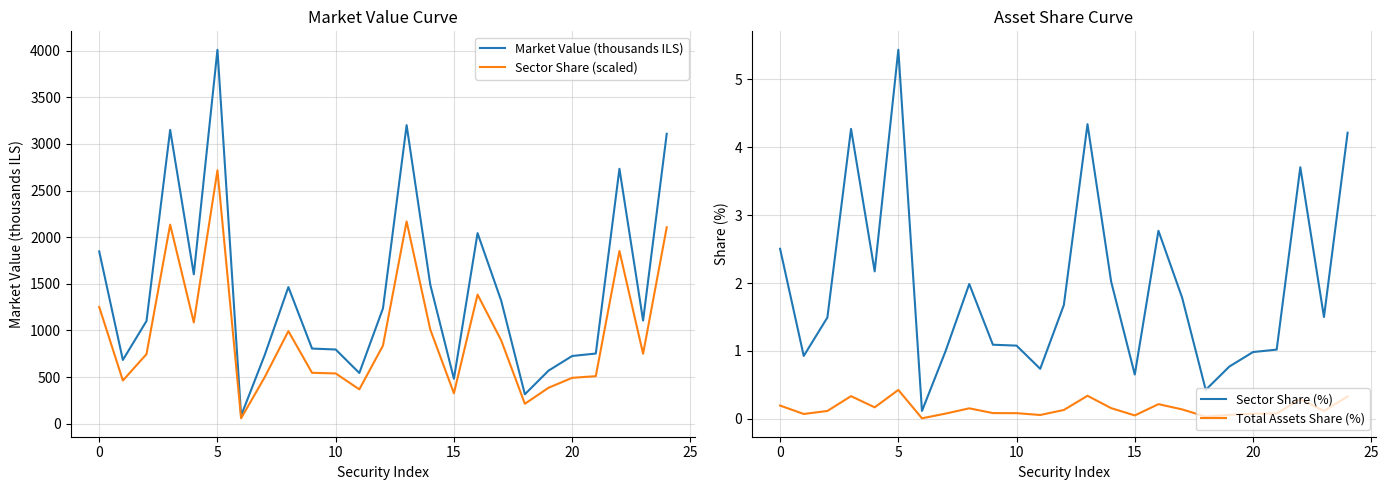

What is the approximate value of Total Assets Share (%) at 20?

0.1